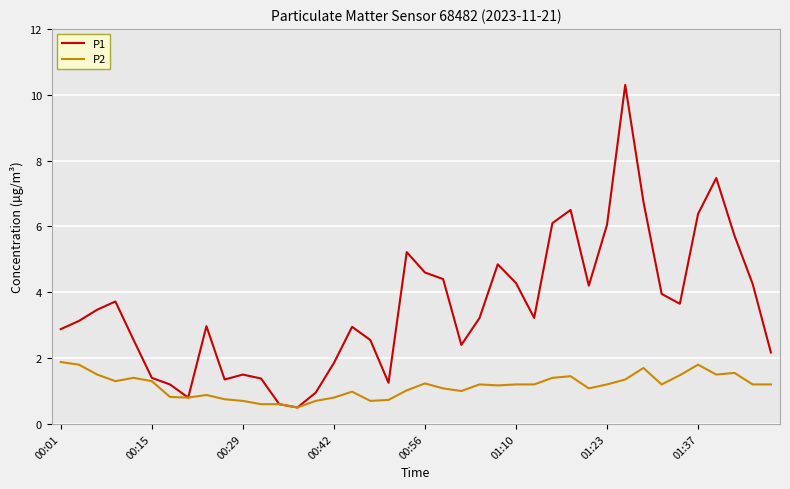

What is the minimum value shown in the chart?

0.5